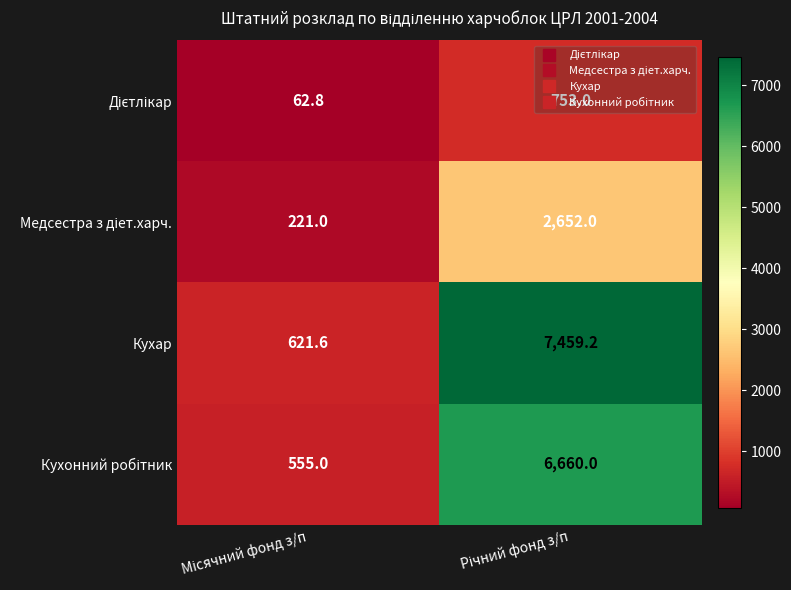

What is the smallest value displayed?

62.8